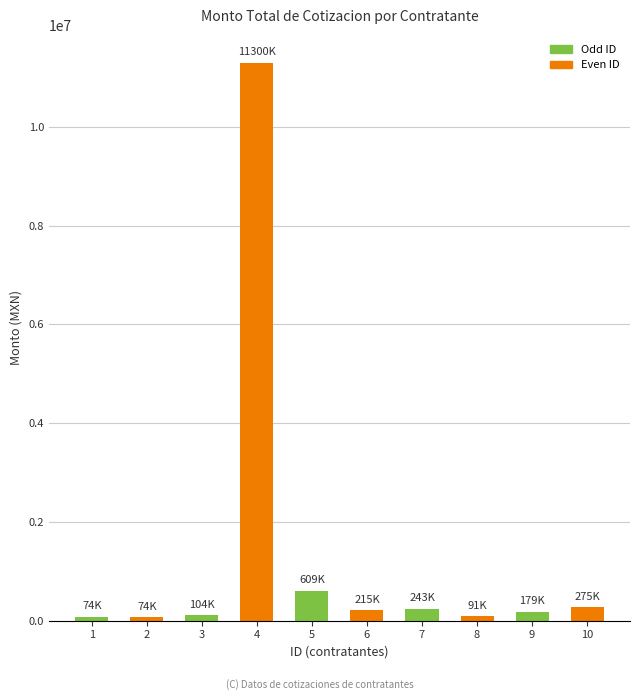

What is the average value?

1316511.5